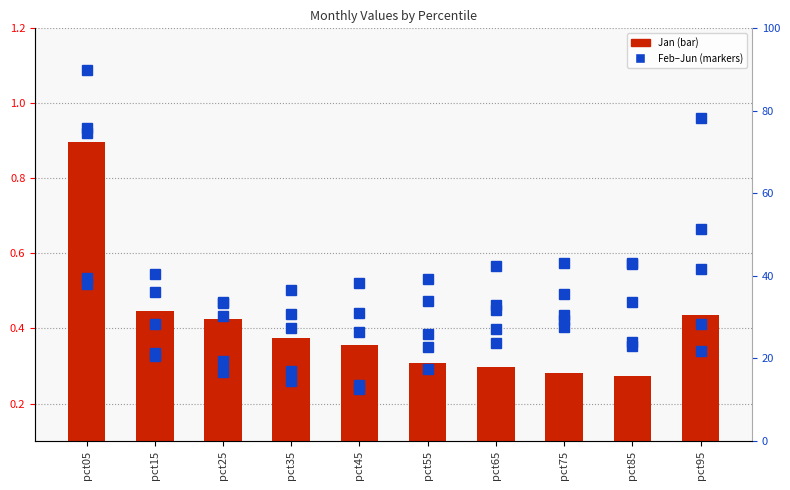

What is the total value across all series at pct95?

3.4